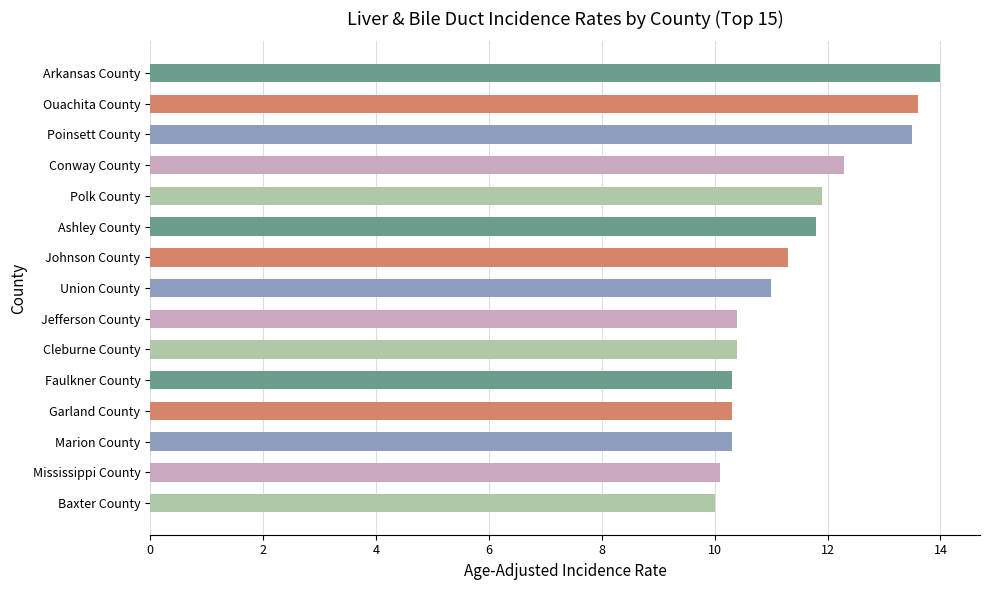

What is the average value?

11.4